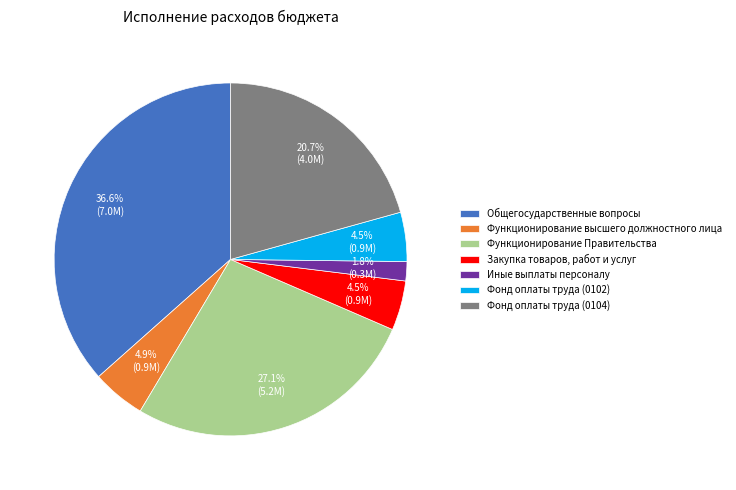

What is the smallest slice in the pie chart?

Иные выплаты персоналу